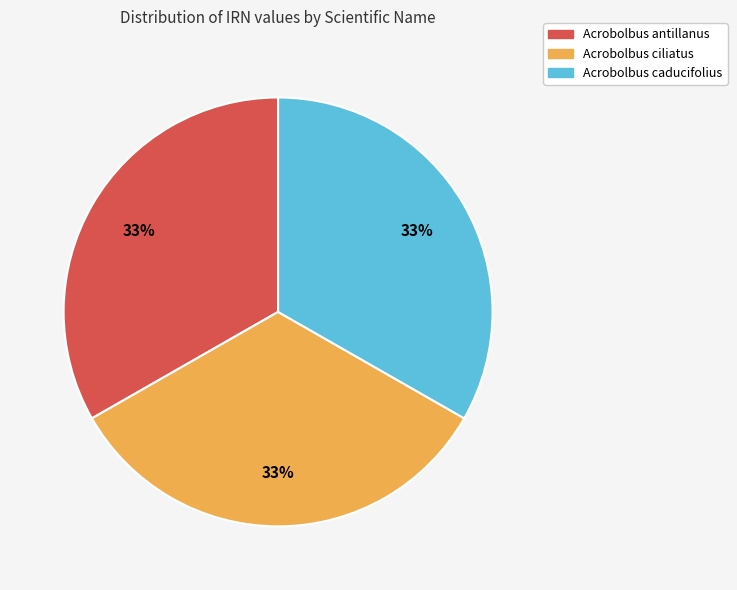

How many segments does this pie chart have?

3